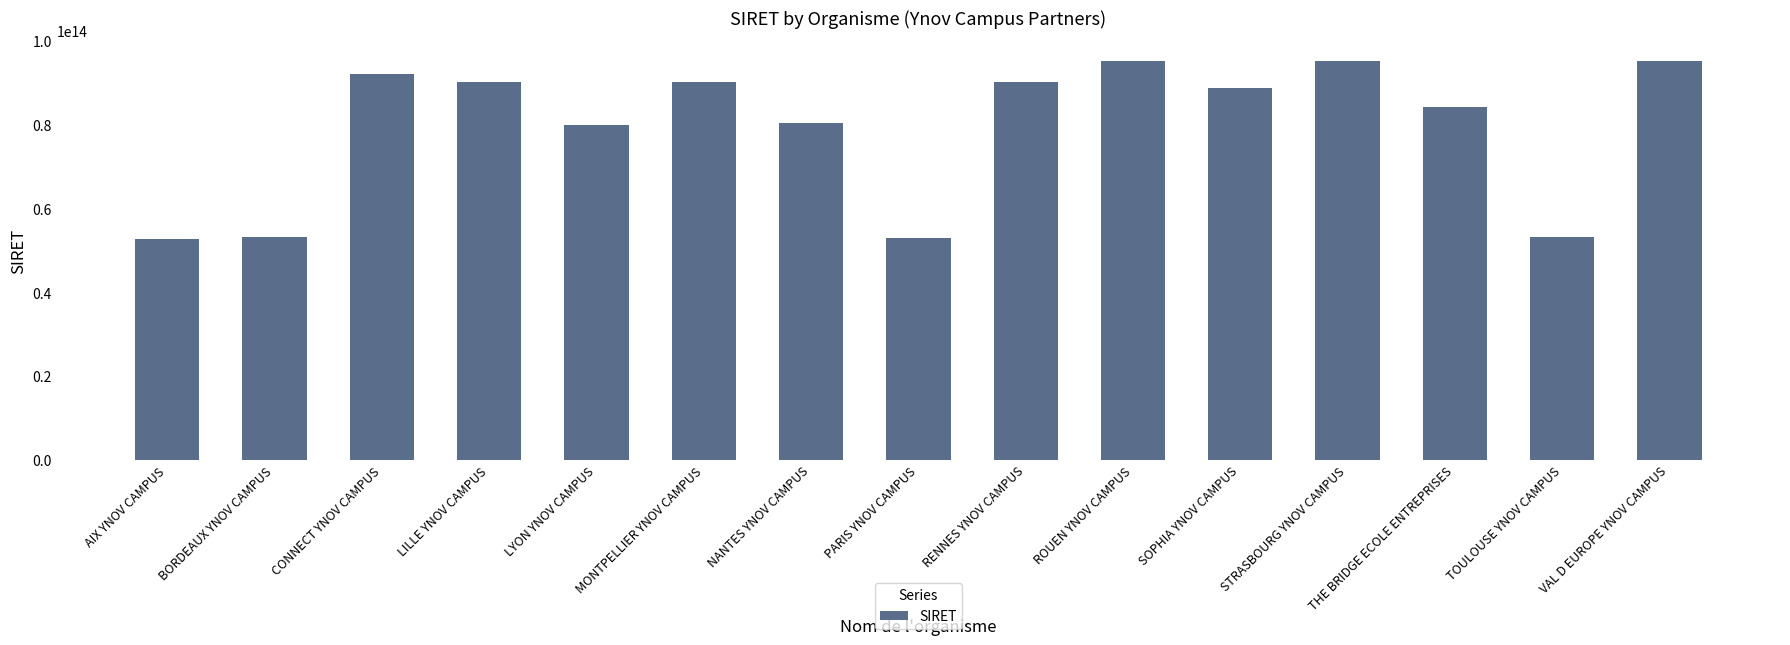

The value at MONTPELLIER YNOV CAMPUS is 39293931629958. True or false?

False